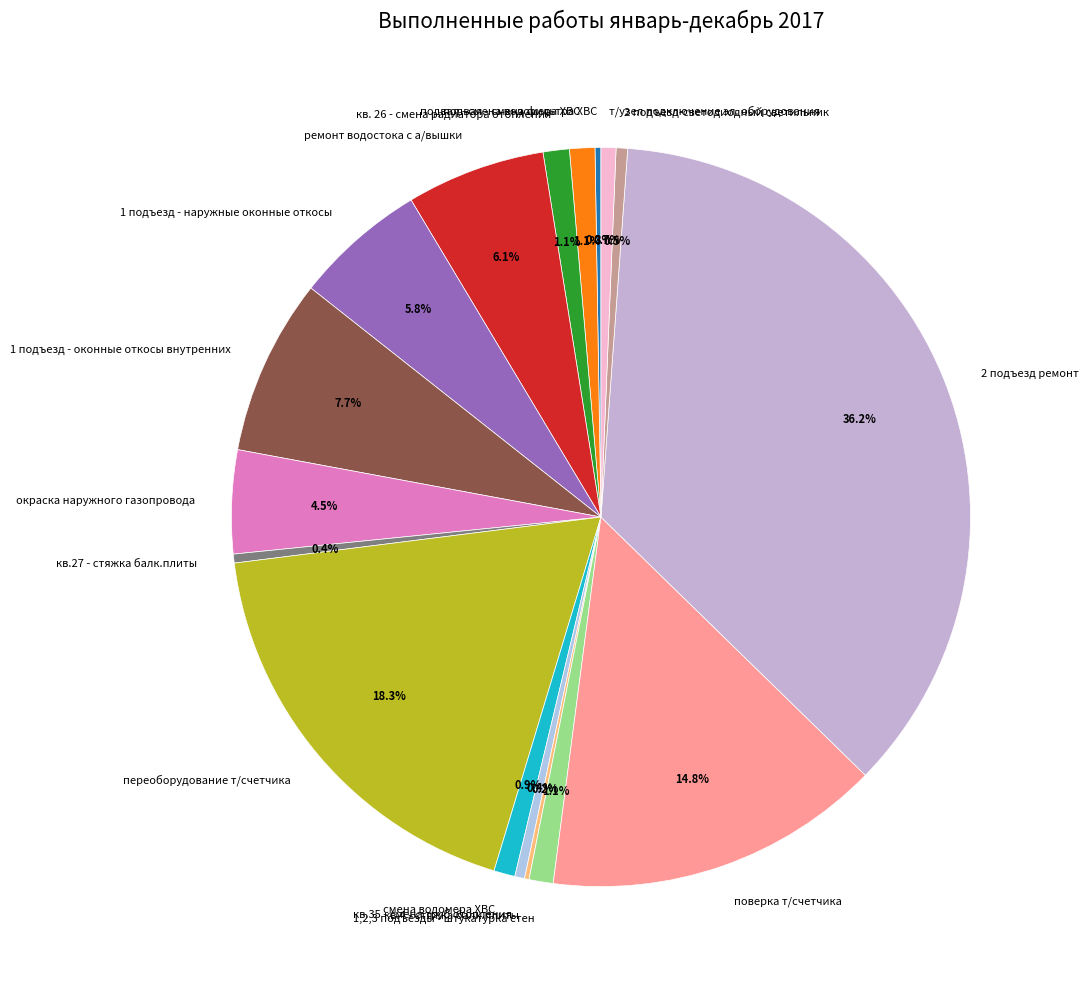

Which slice is the largest?

2 подъезд ремонт